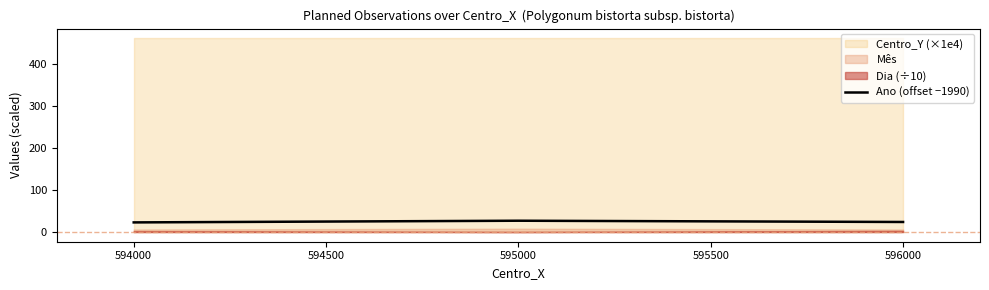

True or false: Ano (offset −1990) has a value of 23 at 594000.

True